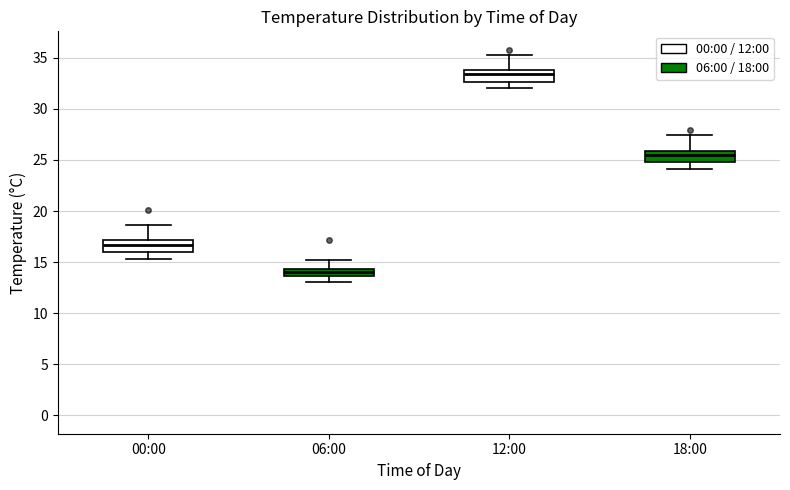

Where does the upper whisker of the box for 06:00 end on the y-axis? The values are not printed on the chart, so give them approximately, as read against the axis.

15.0